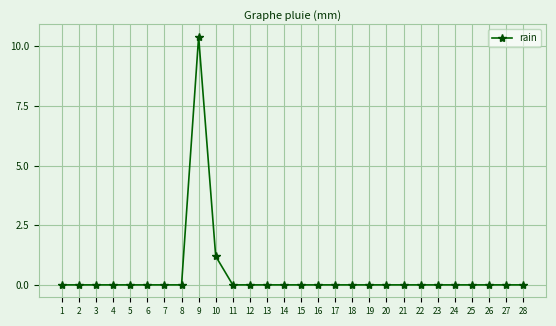

Reading left to right, transcribe all the data shown in this chart.

0.0	0.0	0.0	0.0	0.0	0.0	0.0	0.0	10.4	1.2	0.0	0.0	0.0	0.0	0.0	0.0	0.0	0.0	0.0	0.0	0.0	0.0	0.0	0.0	0.0	0.0	0.0	0.0